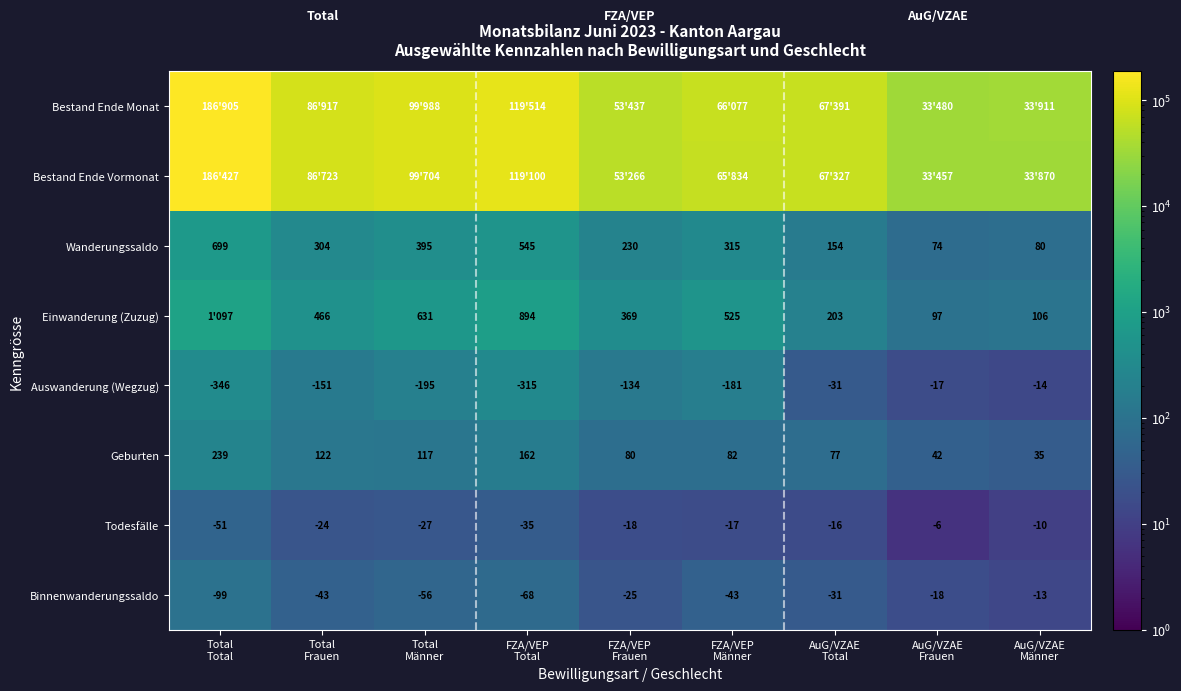

What is the average value of the Todesfälle series?

-23